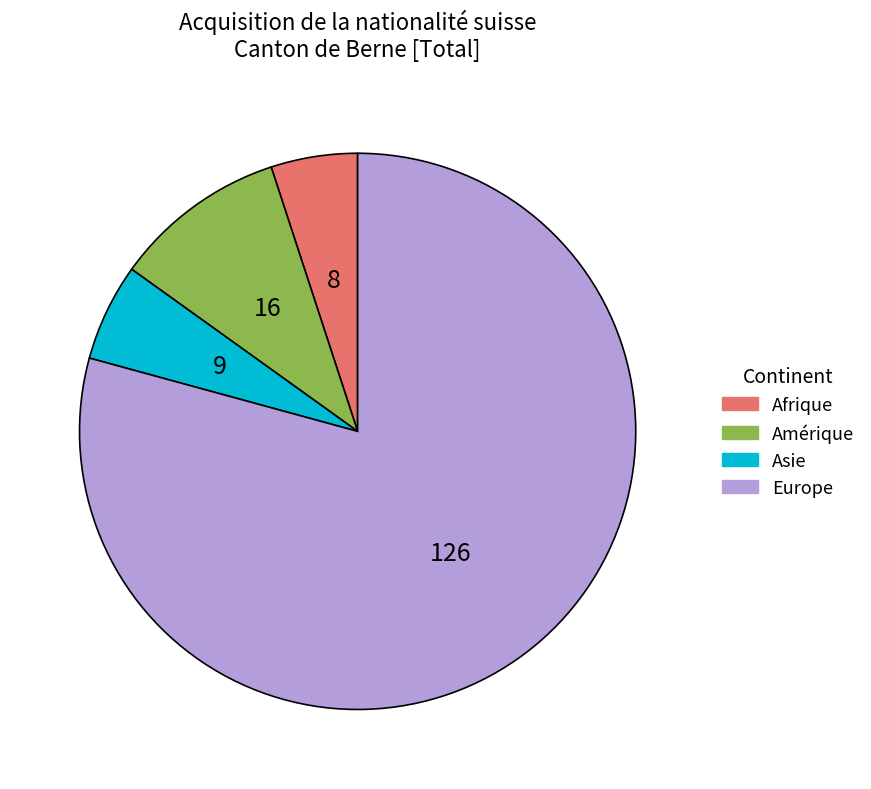

Does Afrique represent more than half of the total?

No